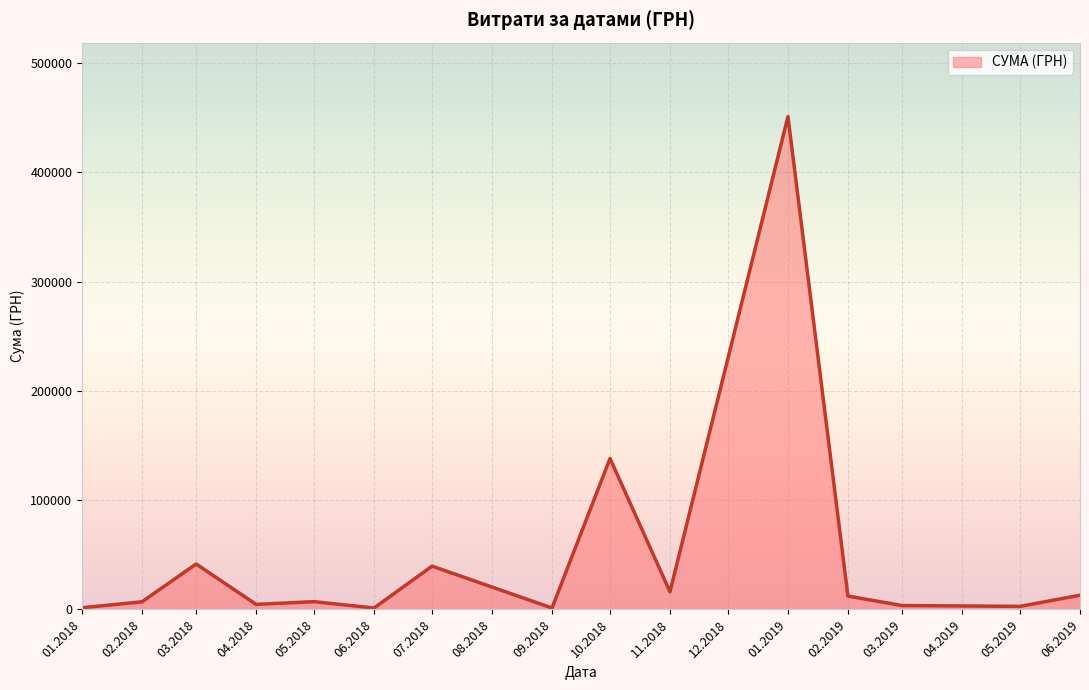

What is the change in value from 01.2019 to 06.2019?

-438179.4